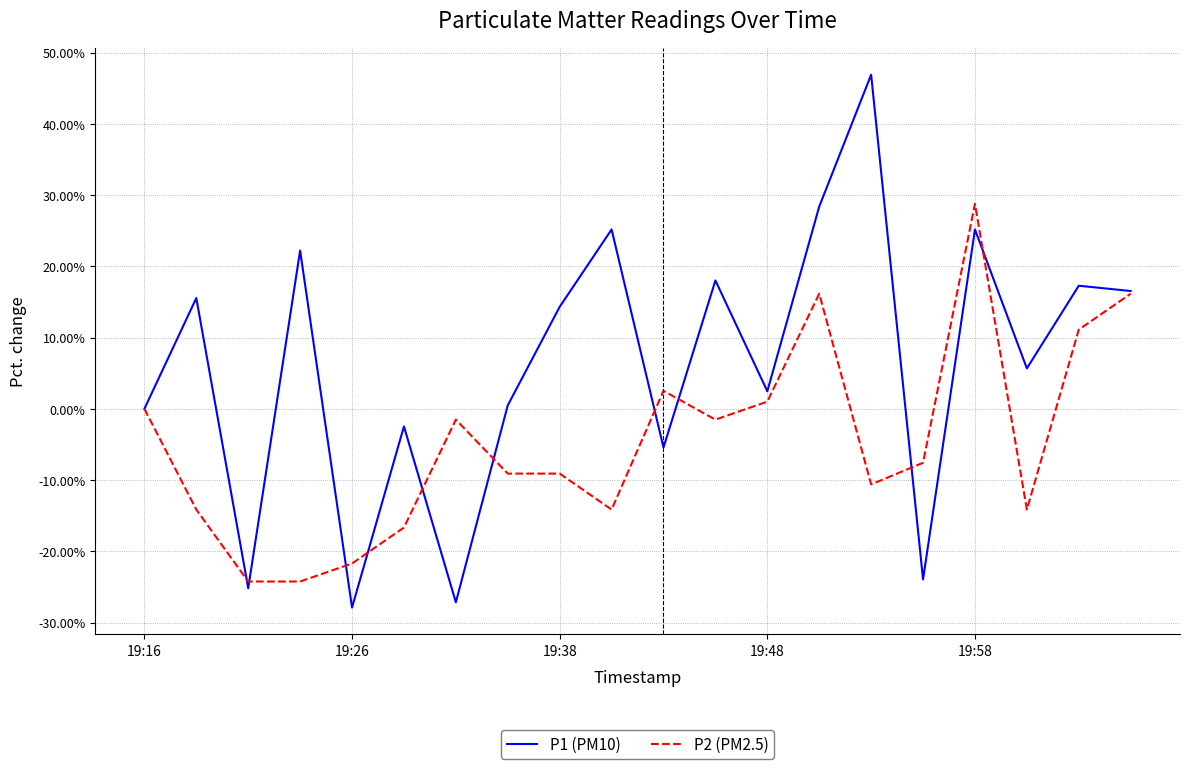

True or false: P1 (PM10) and P2 (PM2.5) intersect in this chart.

True